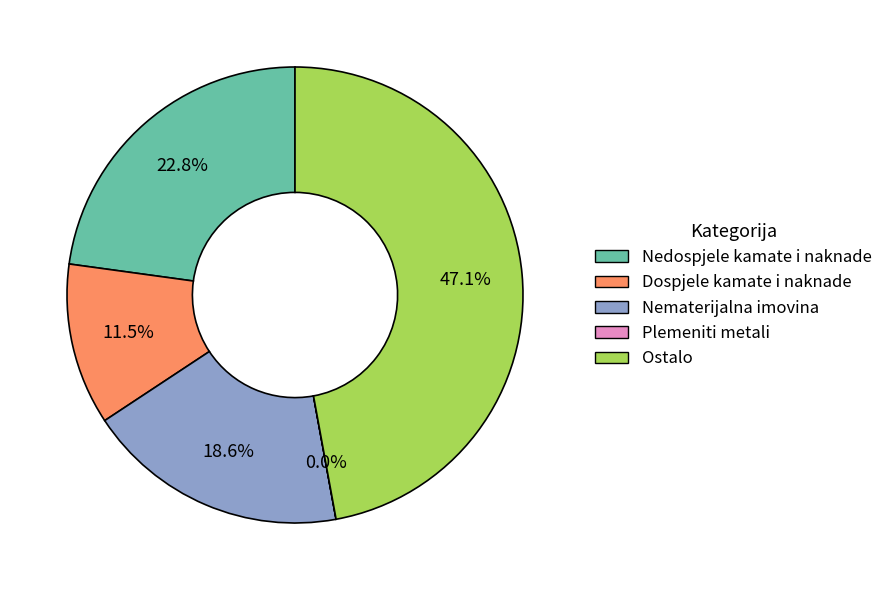

Does any single category account for the majority?

No